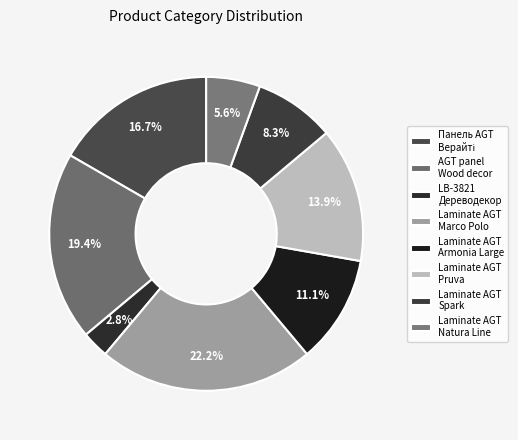

Which slice is the smallest?

Стінові панелі LB-3821 Дереводекор